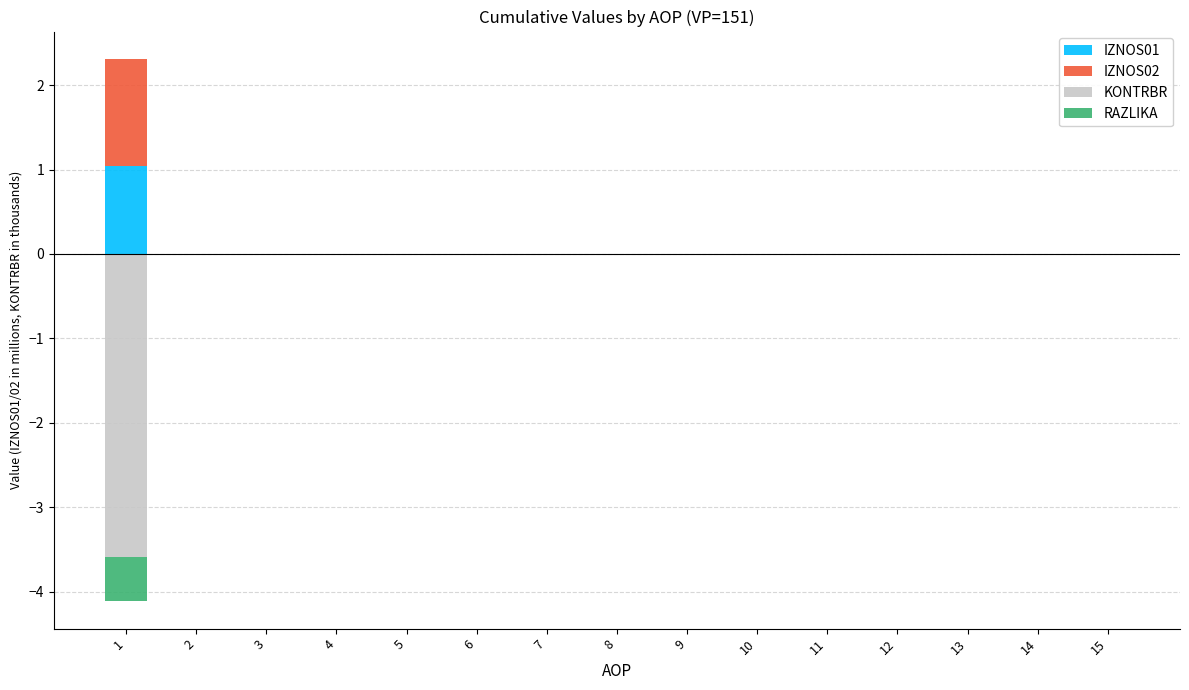

Rank the series by their maximum value, from lowest to highest.

KONTRBR, RAZLIKA, IZNOS01, IZNOS02